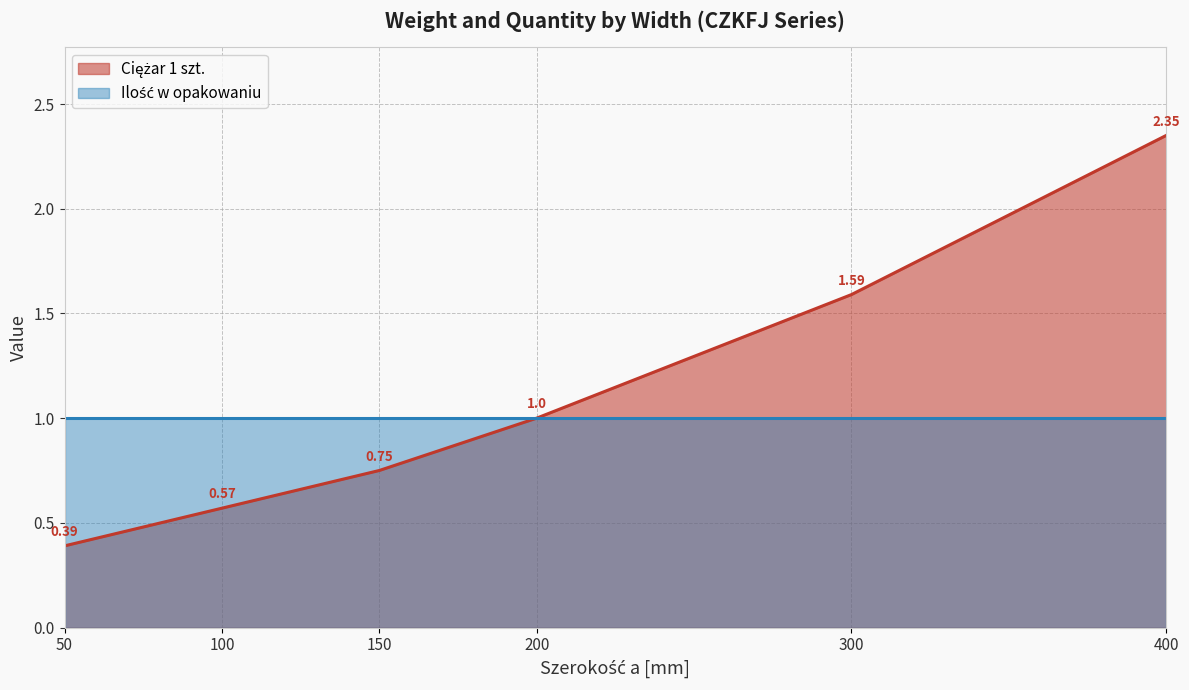

How many values are between 0 and 1?

4